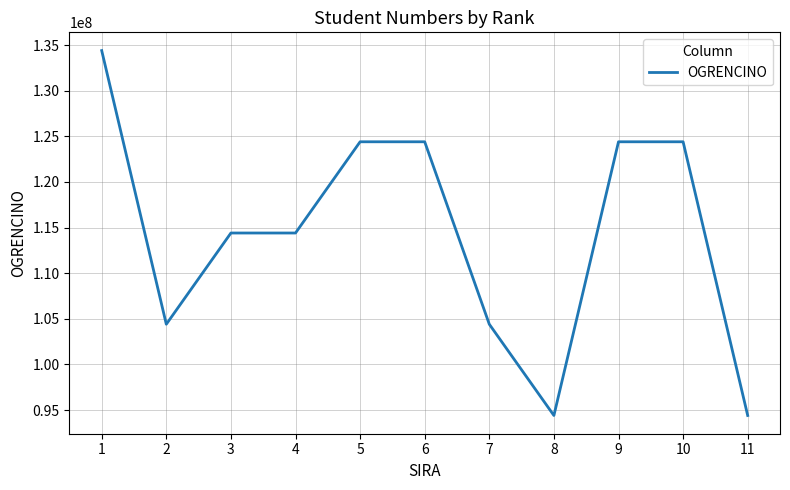

How many values are below 114403014?

5